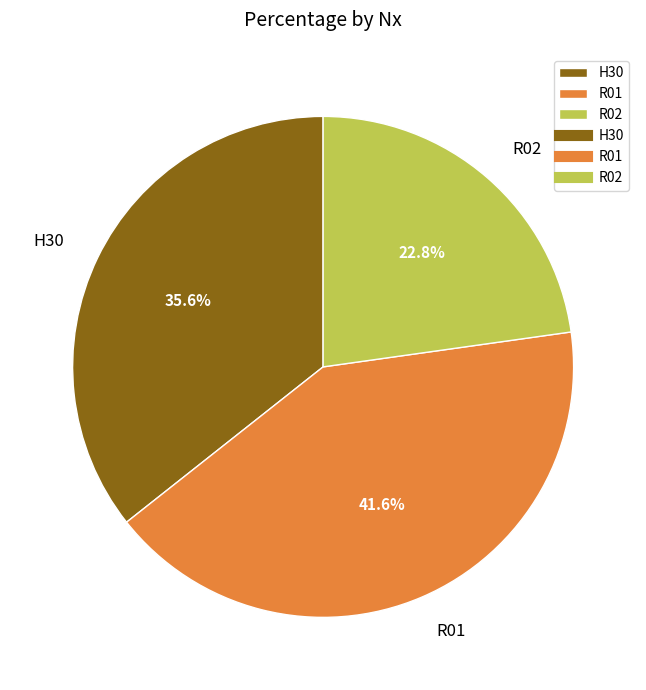

What is the ratio of the value at H30 to the value at R02?

1.6